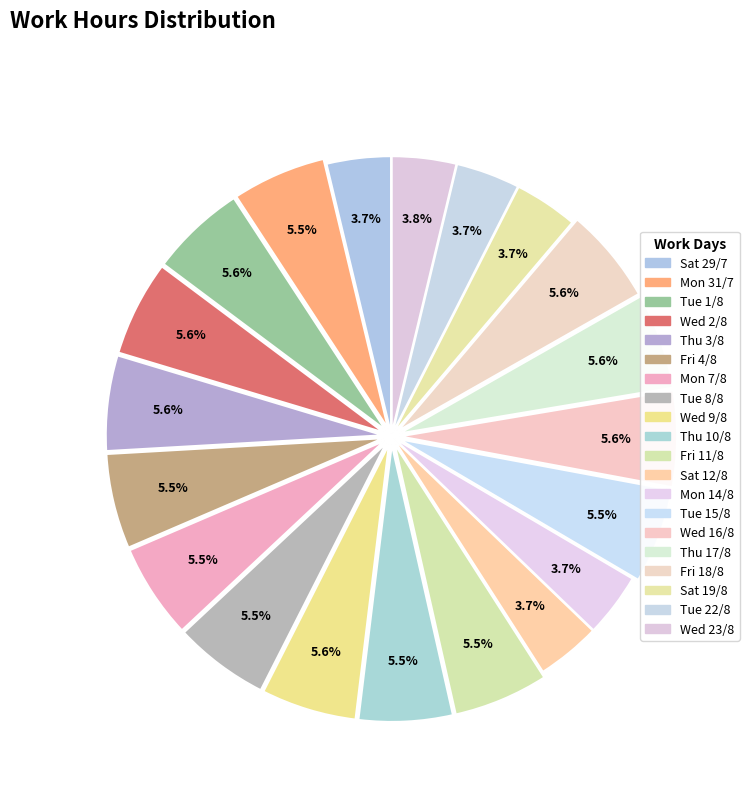

Does Sat 12/8 account for over 50% of the chart?

No